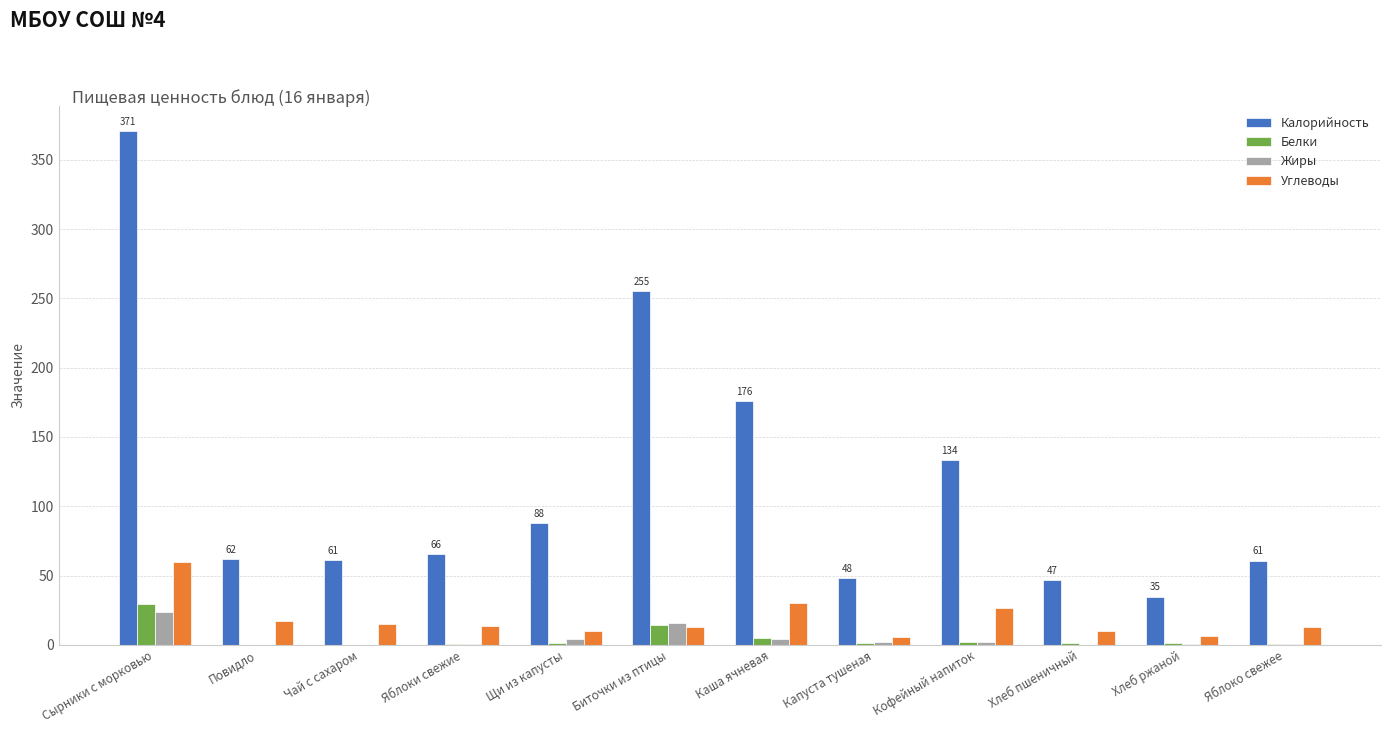

Are the bars horizontal?

No